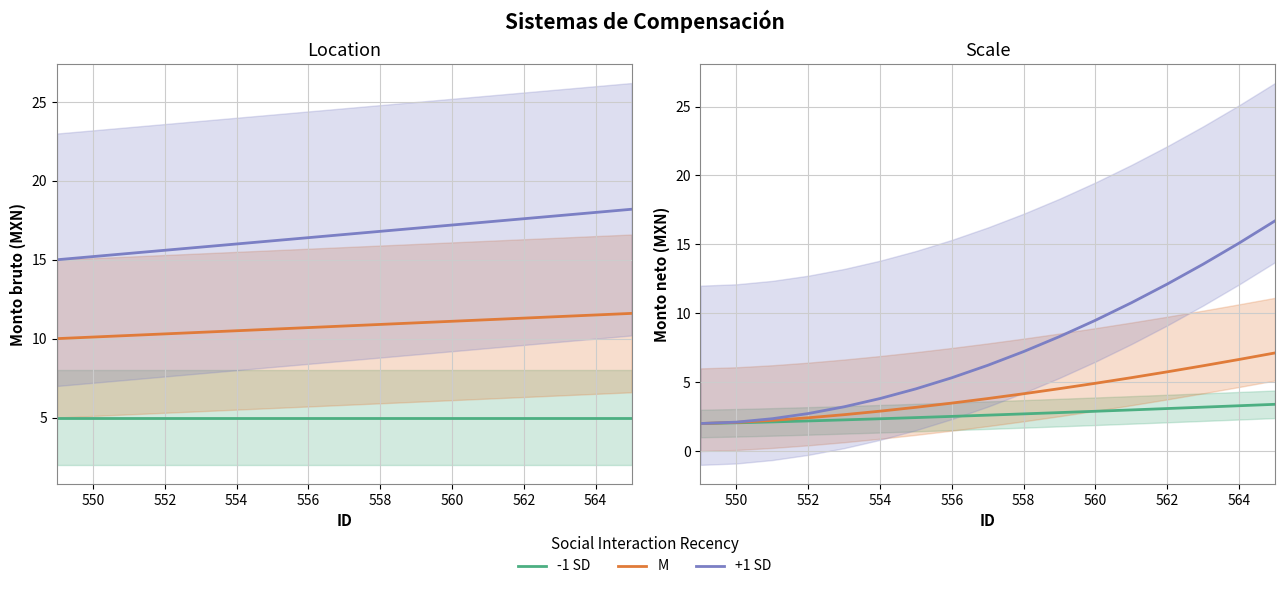

What is the lowest value of the -1 SD series?

2.0